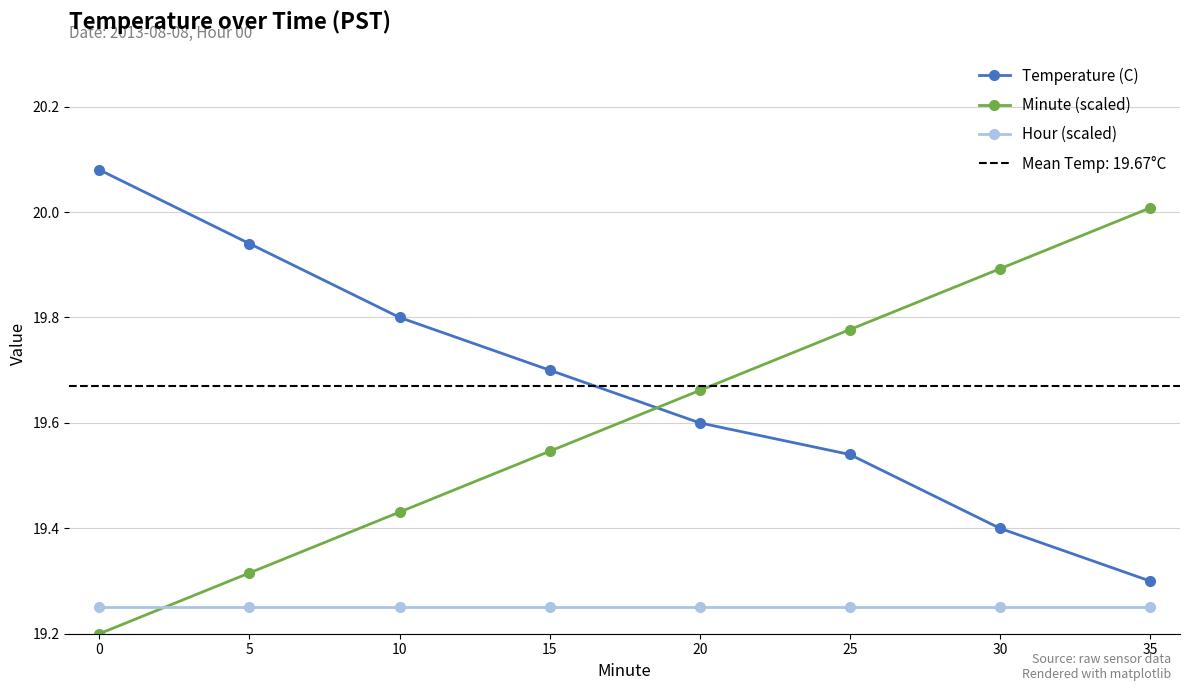

True or false: Hour (scaled) and Temperature (C) intersect in this chart.

False